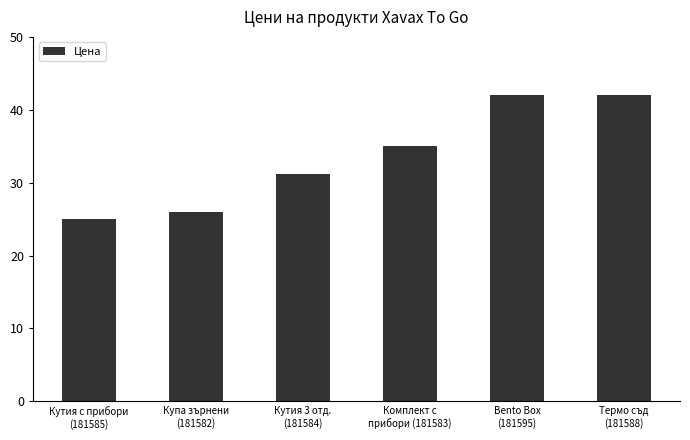

What is the maximum value shown in the chart?

42.0